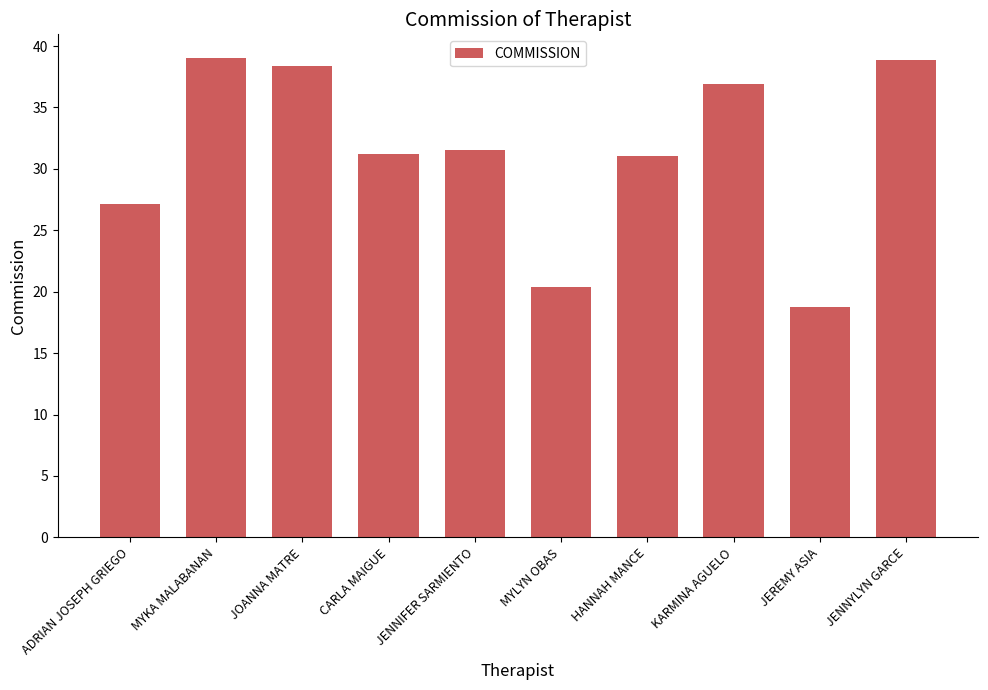

Between JENNYLYN GARCE and MYLYN OBAS, which is larger?

JENNYLYN GARCE